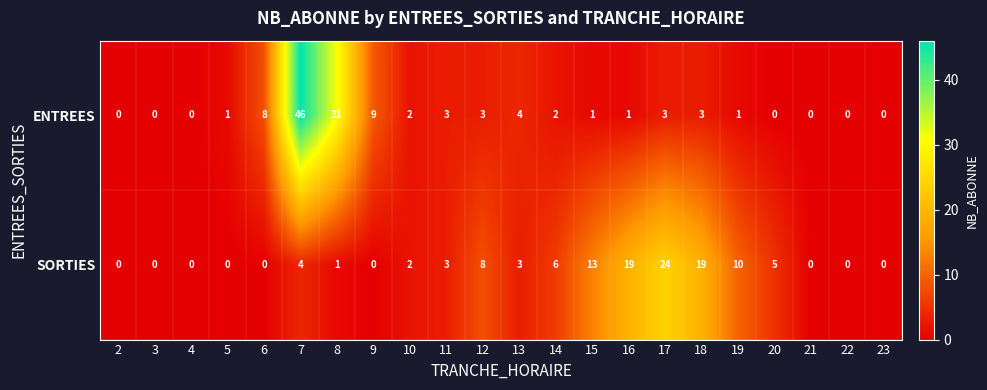

What is the difference between the highest and lowest values at 6?

8